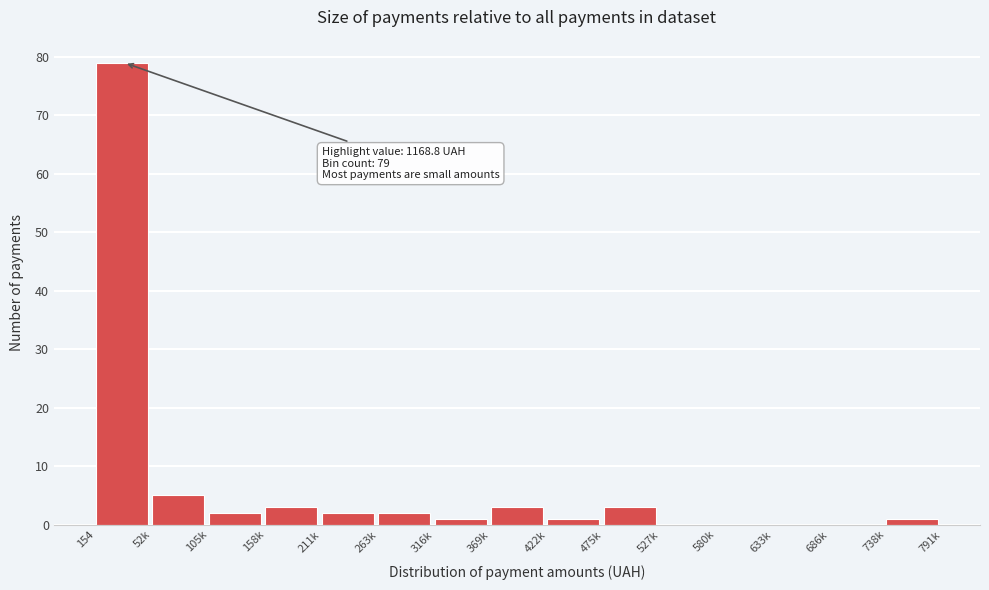

Reading right to left, extract all data points from this chart.

738k=1	686k=0	633k=0	580k=0	527k=0	475k=3	422k=1	369k=3	316k=1	263k=2	211k=2	158k=3	105k=2	52k=5	154=79